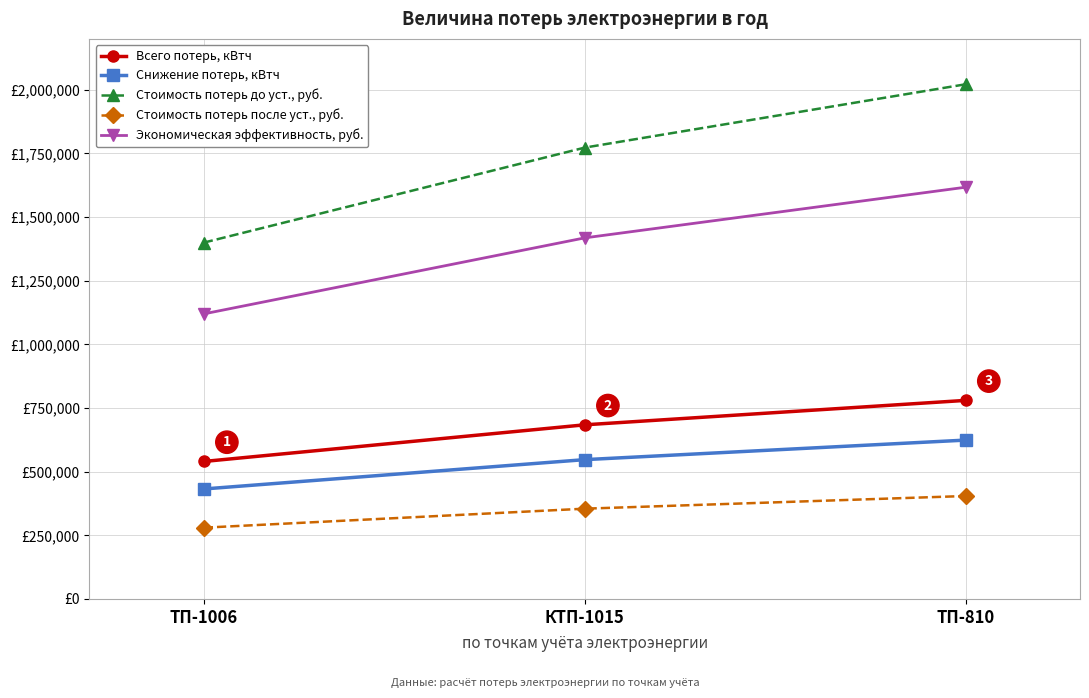

What are all the series names shown in the legend?

Всего потерь, кВтч, Снижение потерь, кВтч, Стоимость потерь до уст., руб., Стоимость потерь после уст., руб., Экономическая эффективность, руб.